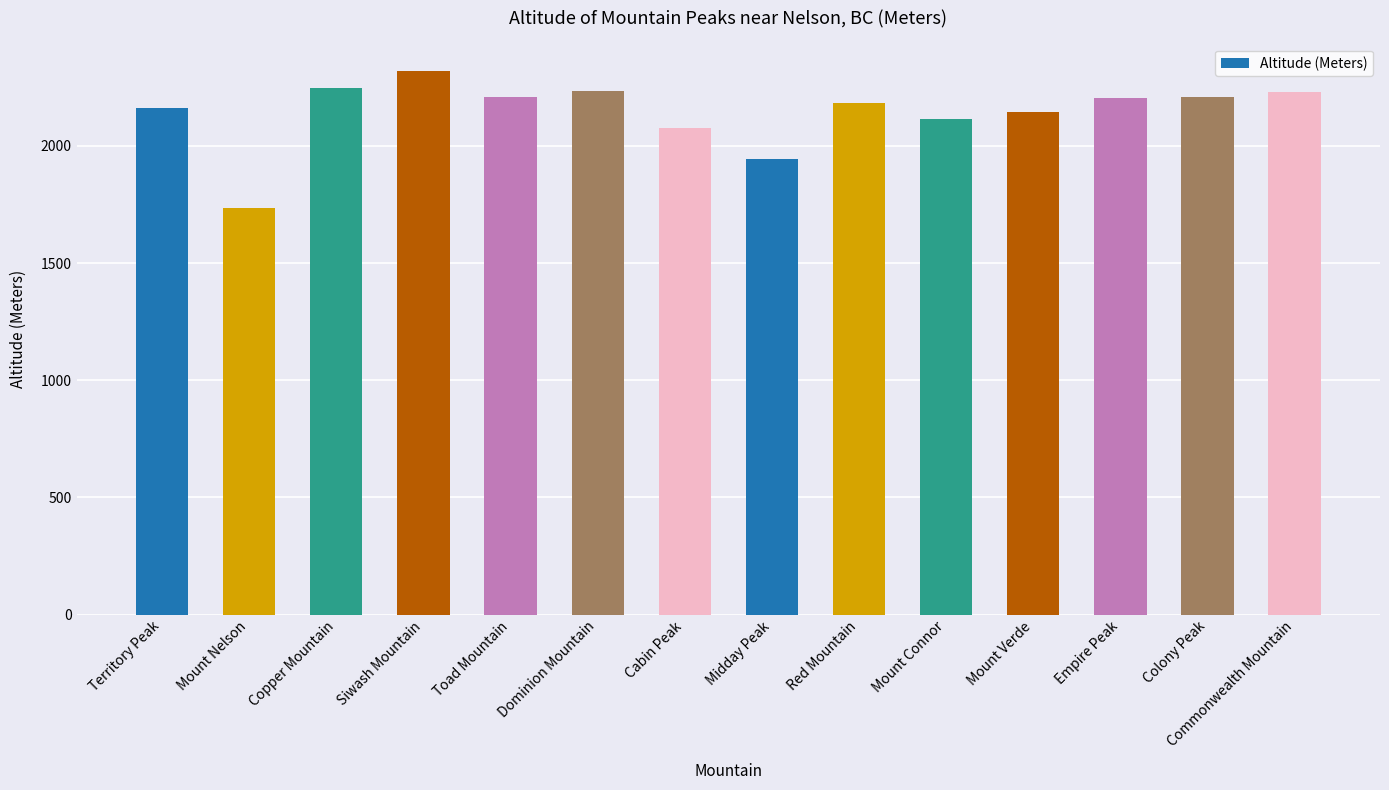

Where does the data first go above 2204?

Copper Mountain